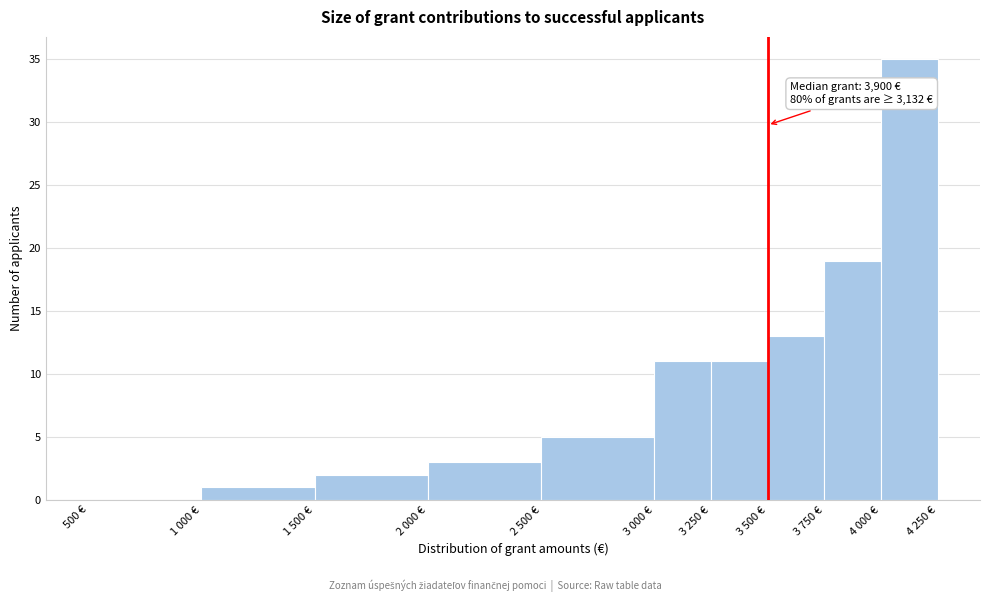

Reading left to right, list all the values displayed in this chart.

500 €=0	1 000 €=1	1 500 €=2	2 000 €=3	2 500 €=5	3 000 €=11	3 250 €=11	3 500 €=13	3 750 €=19	4 000 €=35